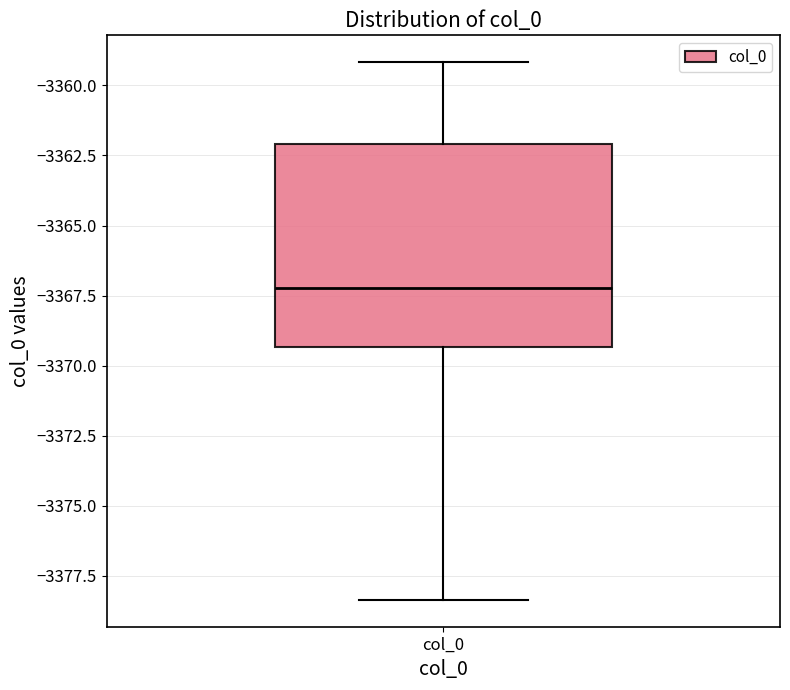

Transcribe this box plot: give where the median line is, the range the box spans, and where the two whiskers end, as read against the y-axis. The values are not printed on the chart, so give them approximately, as read against the axis.

median -3367.0, box -3369.5 to -3362.0, whiskers -3378.5 to -3359.0